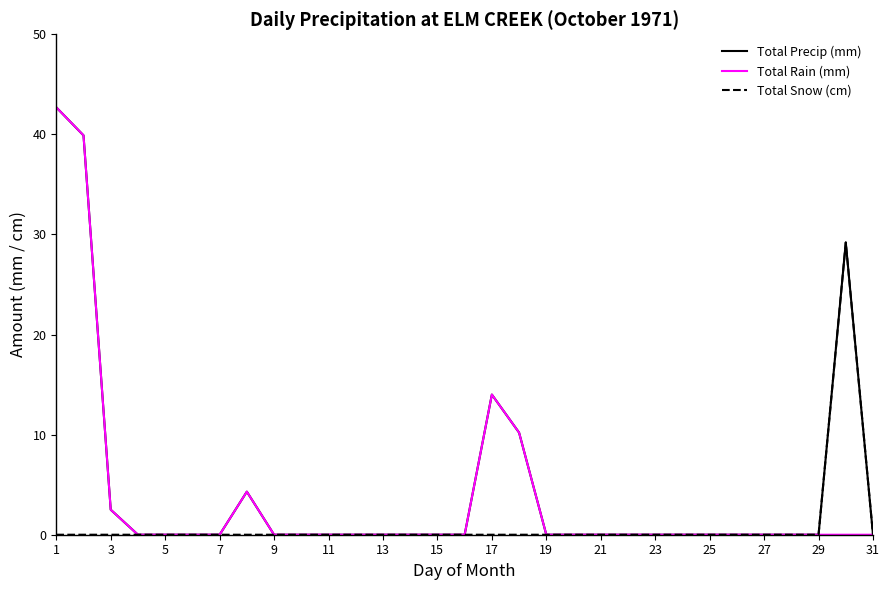

What is the greatest value displayed?

42.7